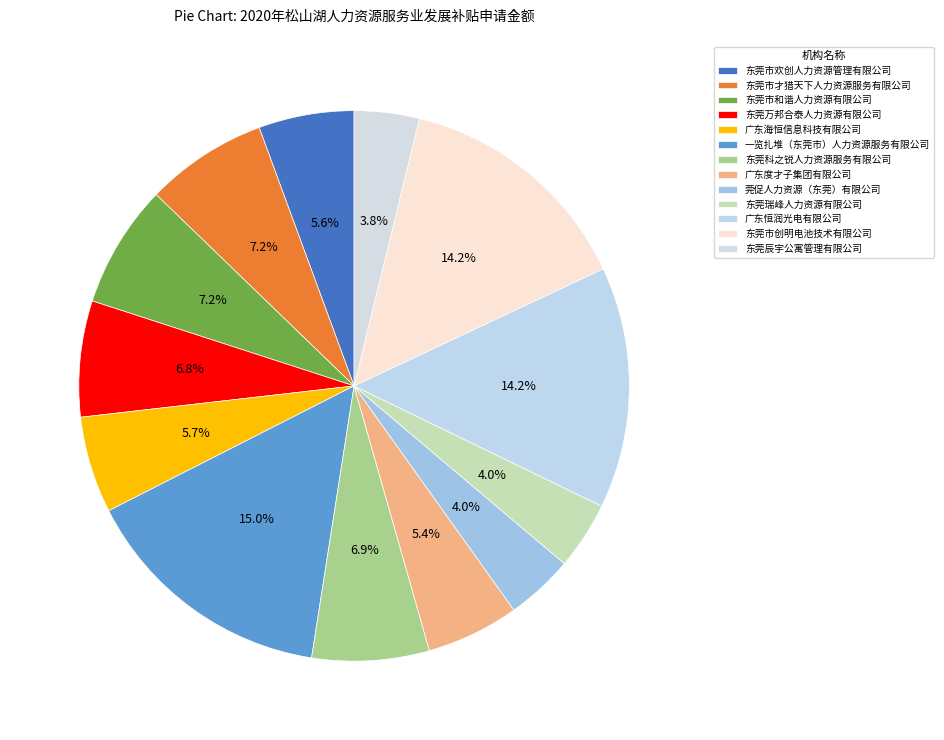

To the nearest percent, what is the average slice percentage?

8%